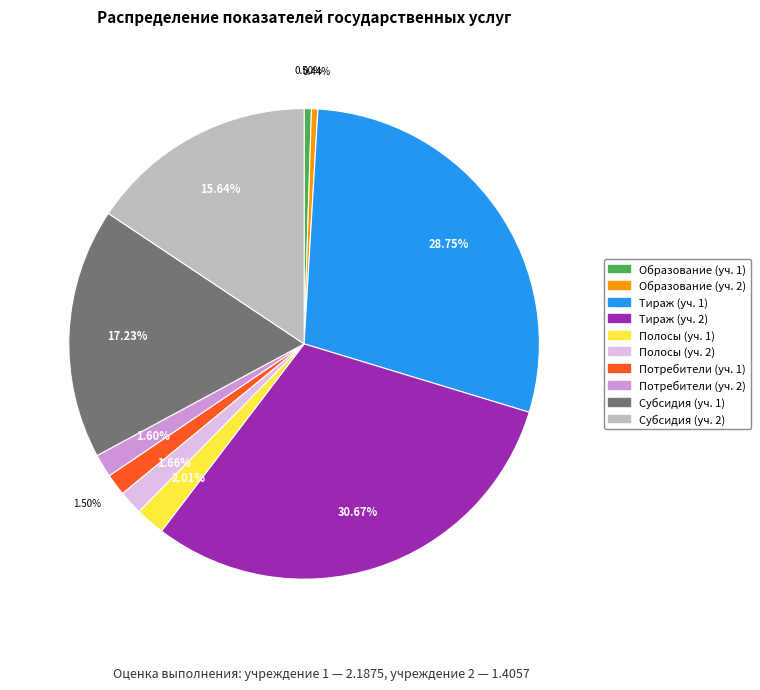

Does any single category account for the majority?

No